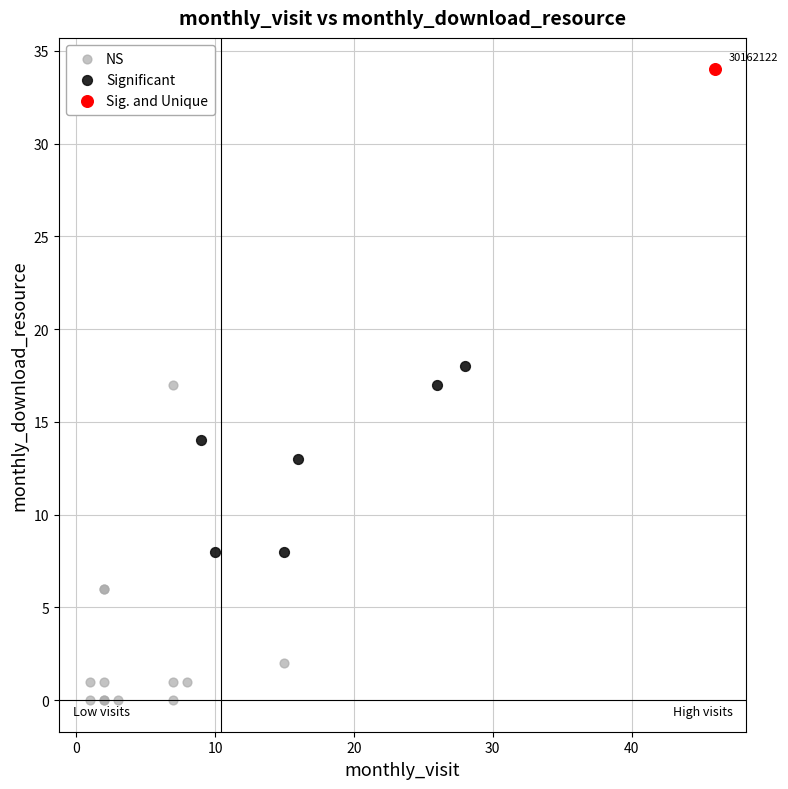

Which series reaches the maximum Y coordinate?

Sig. and Unique